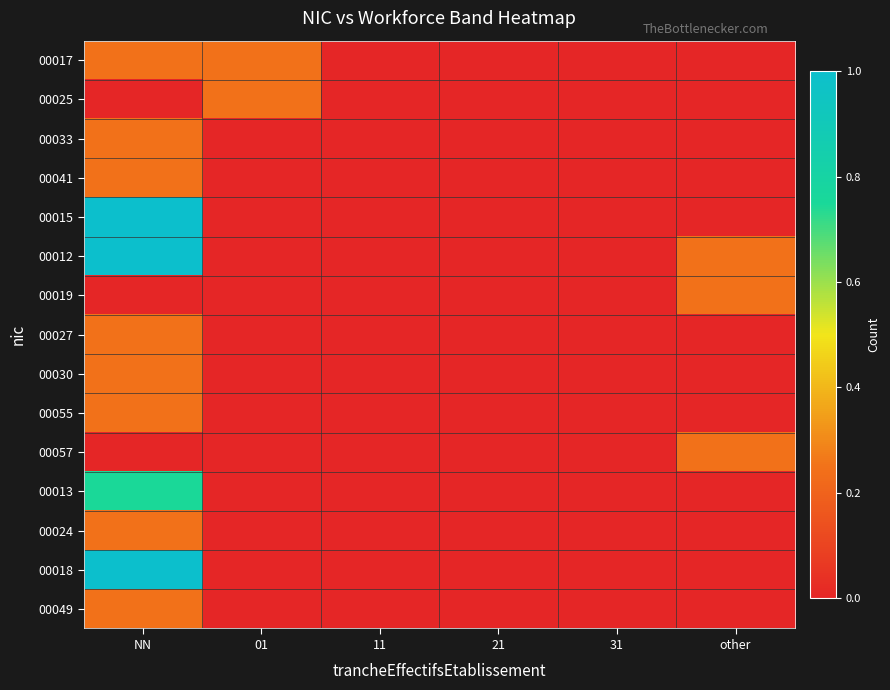

Reading right to left, what are all the values shown in this chart?

00017: other=0.0	31=0.0	21=0.0	11=0.0	01=0.2	NN=0.2
00025: other=0.0	31=0.0	21=0.0	11=0.0	01=0.2	NN=0.0
00033: other=0.0	31=0.0	21=0.0	11=0.0	01=0.0	NN=0.2
00041: other=0.0	31=0.0	21=0.0	11=0.0	01=0.0	NN=0.2
00015: other=0.0	31=0.0	21=0.0	11=0.0	01=0.0	NN=1.0
00012: other=0.2	31=0.0	21=0.0	11=0.0	01=0.0	NN=1.0
00019: other=0.2	31=0.0	21=0.0	11=0.0	01=0.0	NN=0.0
00027: other=0.0	31=0.0	21=0.0	11=0.0	01=0.0	NN=0.2
00030: other=0.0	31=0.0	21=0.0	11=0.0	01=0.0	NN=0.2
00055: other=0.0	31=0.0	21=0.0	11=0.0	01=0.0	NN=0.2
00057: other=0.2	31=0.0	21=0.0	11=0.0	01=0.0	NN=0.0
00013: other=0.0	31=0.0	21=0.0	11=0.0	01=0.0	NN=0.7
00024: other=0.0	31=0.0	21=0.0	11=0.0	01=0.0	NN=0.2
00018: other=0.0	31=0.0	21=0.0	11=0.0	01=0.0	NN=1.0
00049: other=0.0	31=0.0	21=0.0	11=0.0	01=0.0	NN=0.2